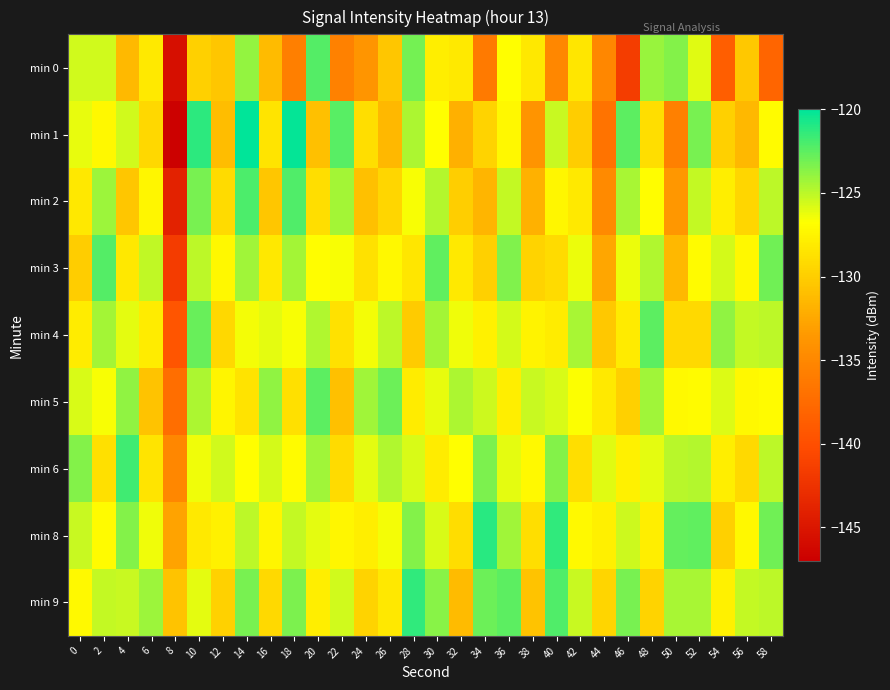

Between 28 and 38, which is larger?

28